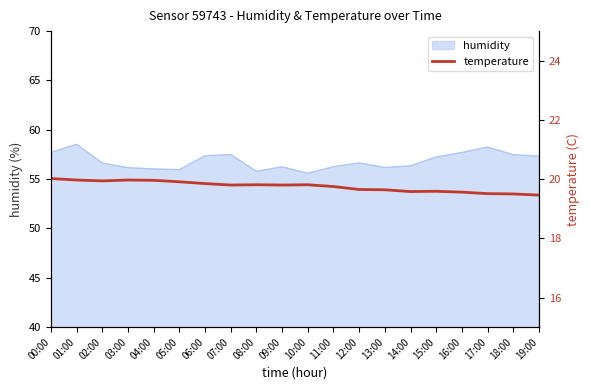

What is the sum of all values?

395.1